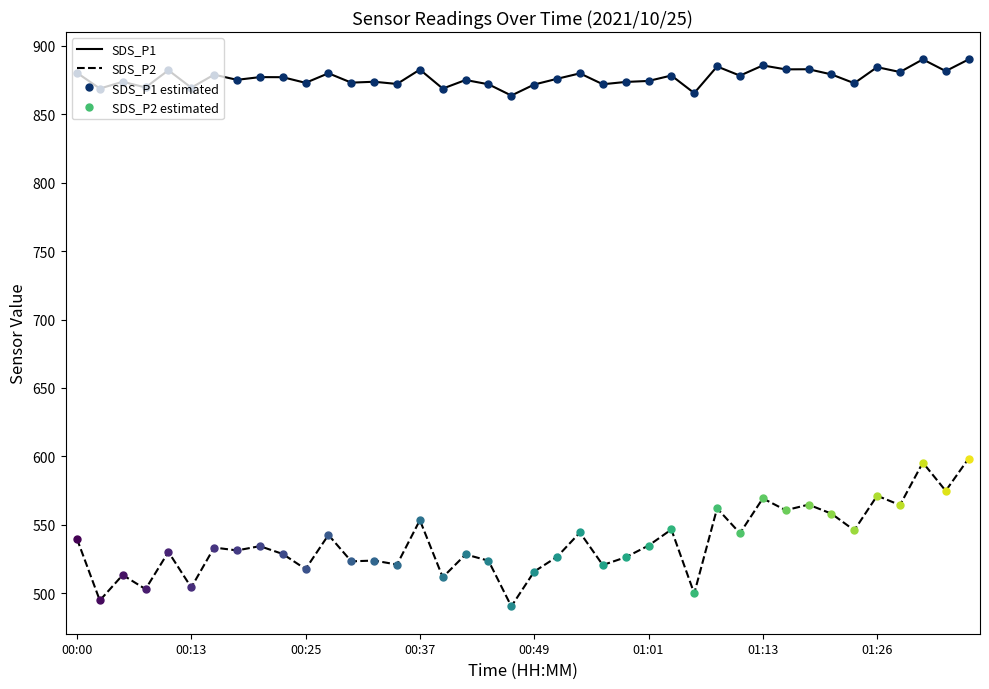

How many interior local peaks does the SDS_P2 series have?

15